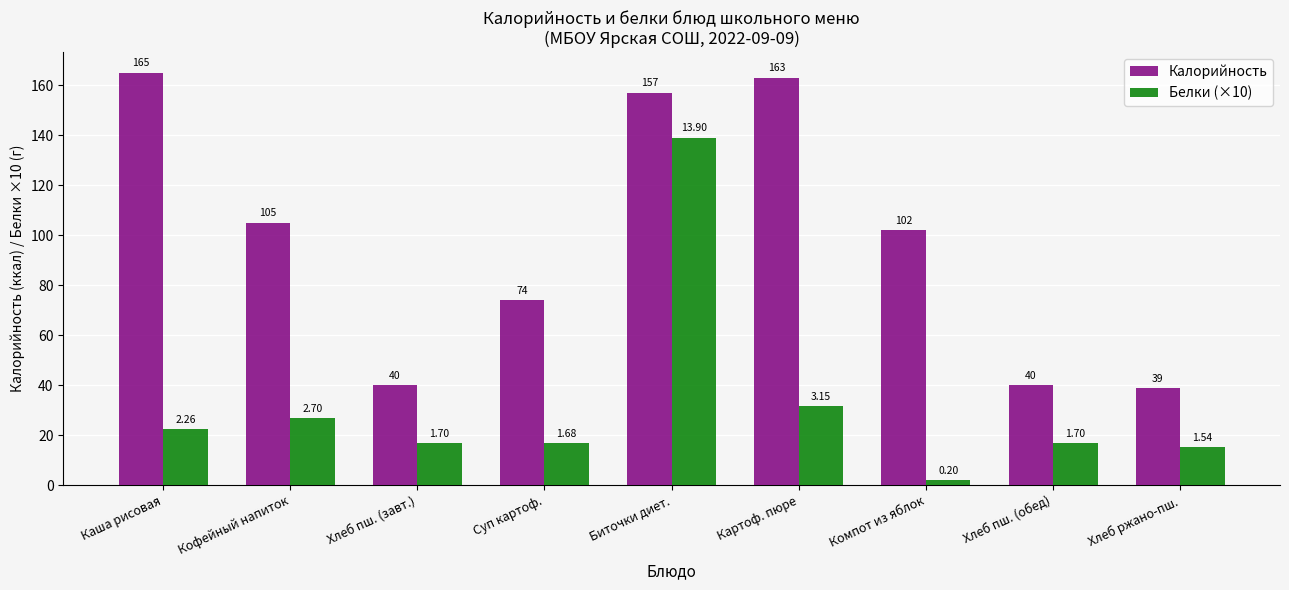

Read the Калорийность value at Каша рисовая.

165.0